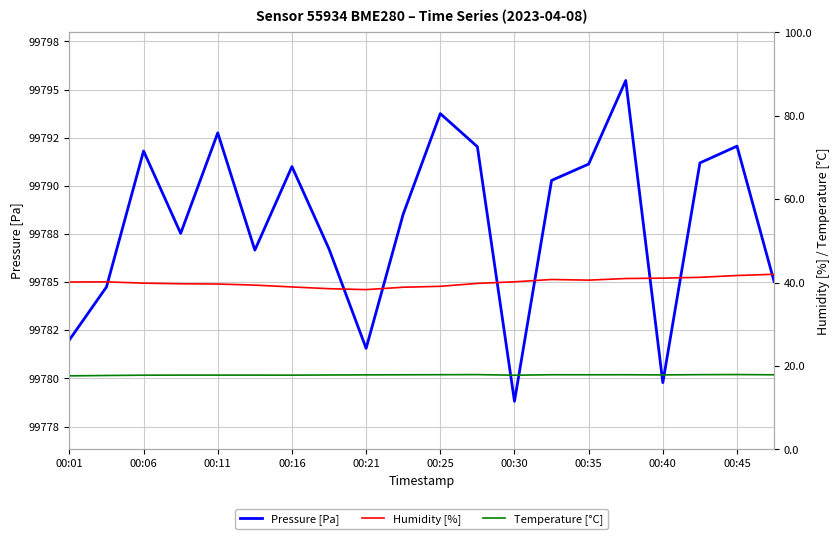

At which label does Pressure [Pa] reach its peak?

15